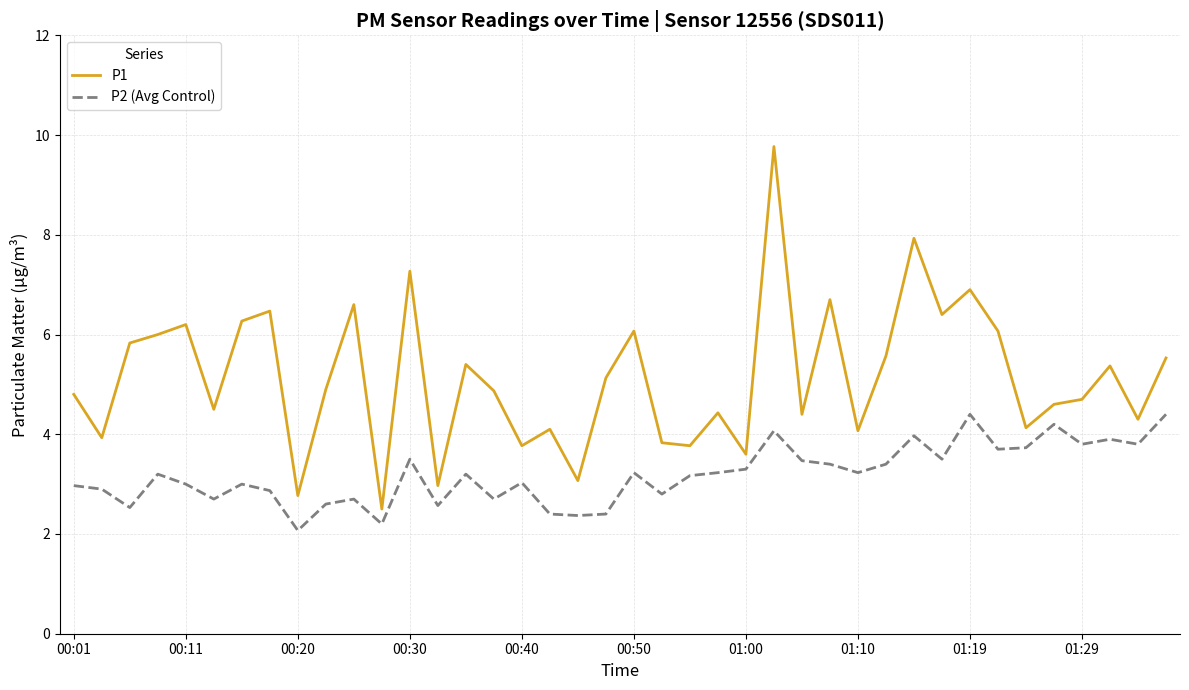

What is the minimum value shown in the chart?

2.1